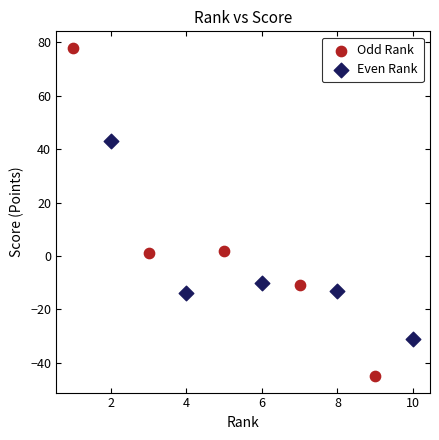

Which series contains the highest Y value?

Odd Rank